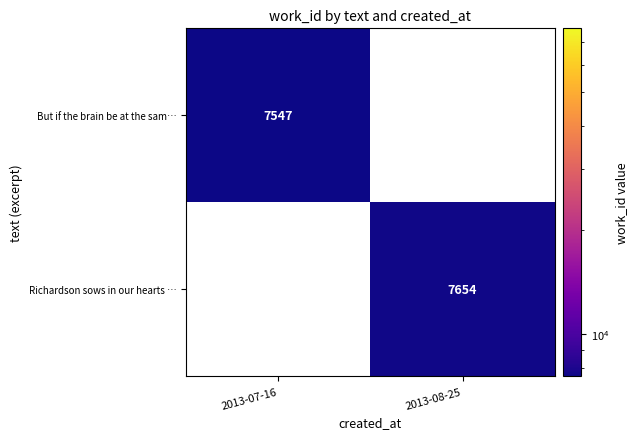

Which category has the highest value across all series?

2013-08-25